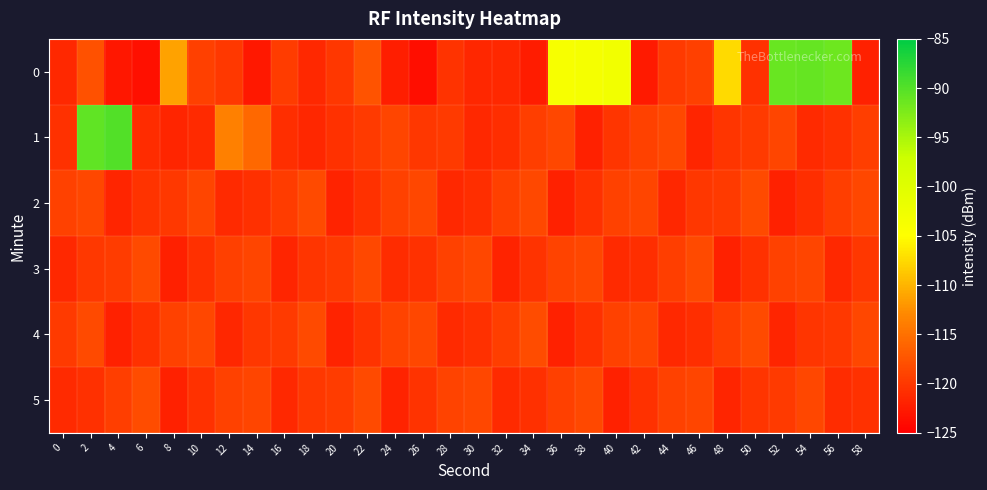

Reading left to right, what are all the values shown in this chart?

0: 0=-121.3	2=-117.8	4=-122.8	6=-123.5	8=-111.1	10=-119.4	12=-119.9	14=-122.8	16=-119.6	18=-121.4	20=-120.1	22=-117.5	24=-122.2	26=-123.7	28=-120.4	30=-121.5	32=-121.4	34=-122.4	36=-103.8	38=-103.5	40=-103.0	42=-122.6	44=-119.8	46=-119.2	48=-107.4	50=-120.5	52=-91.1	54=-91.0	56=-91.4	58=-121.9
1: 0=-120.6	2=-90.7	4=-90.0	6=-121.0	8=-121.6	10=-121.1	12=-113.6	14=-115.6	16=-120.8	18=-121.4	20=-120.5	22=-119.8	24=-118.9	26=-120.1	28=-119.7	30=-121.3	32=-120.8	34=-119.5	36=-118.7	38=-121.9	40=-120.2	42=-119.1	44=-118.5	46=-121.6	48=-120.3	50=-119.8	52=-118.9	54=-121.1	56=-120.6	58=-119.4
2: 0=-119.2	2=-118.6	4=-121.7	6=-120.4	8=-119.9	10=-118.8	12=-121.2	14=-120.7	16=-119.6	18=-118.4	20=-121.8	22=-120.5	24=-119.1	26=-118.7	28=-121.4	30=-120.9	32=-119.3	34=-118.5	36=-122.0	38=-120.6	40=-119.2	42=-118.8	44=-121.5	46=-120.1	48=-119.7	50=-118.3	52=-121.9	54=-120.8	56=-119.4	58=-118.6
3: 0=-121.3	2=-120.0	4=-119.6	6=-118.4	8=-122.1	10=-120.7	12=-119.3	14=-118.9	16=-121.6	18=-120.2	20=-119.8	22=-118.5	24=-121.0	26=-120.5	28=-119.1	30=-118.7	32=-121.8	34=-120.4	36=-119.0	38=-118.6	40=-121.2	42=-120.8	44=-119.5	46=-118.3	48=-122.0	50=-120.6	52=-119.2	54=-118.8	56=-121.4	58=-120.1
4: 0=-119.7	2=-118.3	4=-121.9	6=-120.5	8=-119.1	10=-118.7	12=-121.5	14=-120.1	16=-119.7	18=-118.4	20=-121.8	22=-120.4	24=-119.0	26=-118.6	28=-121.1	30=-120.7	32=-119.4	34=-118.2	36=-122.0	38=-120.6	40=-119.2	42=-118.9	44=-121.3	46=-120.8	48=-119.5	50=-118.3	52=-121.7	54=-120.3	56=-119.9	58=-118.7
5: 0=-121.2	2=-120.7	4=-119.4	6=-118.2	8=-122.0	10=-120.6	12=-119.2	14=-118.9	16=-121.4	18=-120.0	20=-119.6	22=-118.4	24=-121.8	26=-120.4	28=-119.0	30=-118.7	32=-121.1	34=-120.7	36=-119.3	38=-118.5	40=-121.9	42=-120.5	44=-119.1	46=-118.8	48=-121.6	50=-120.2	52=-119.8	54=-118.6	56=-121.0	58=-120.5